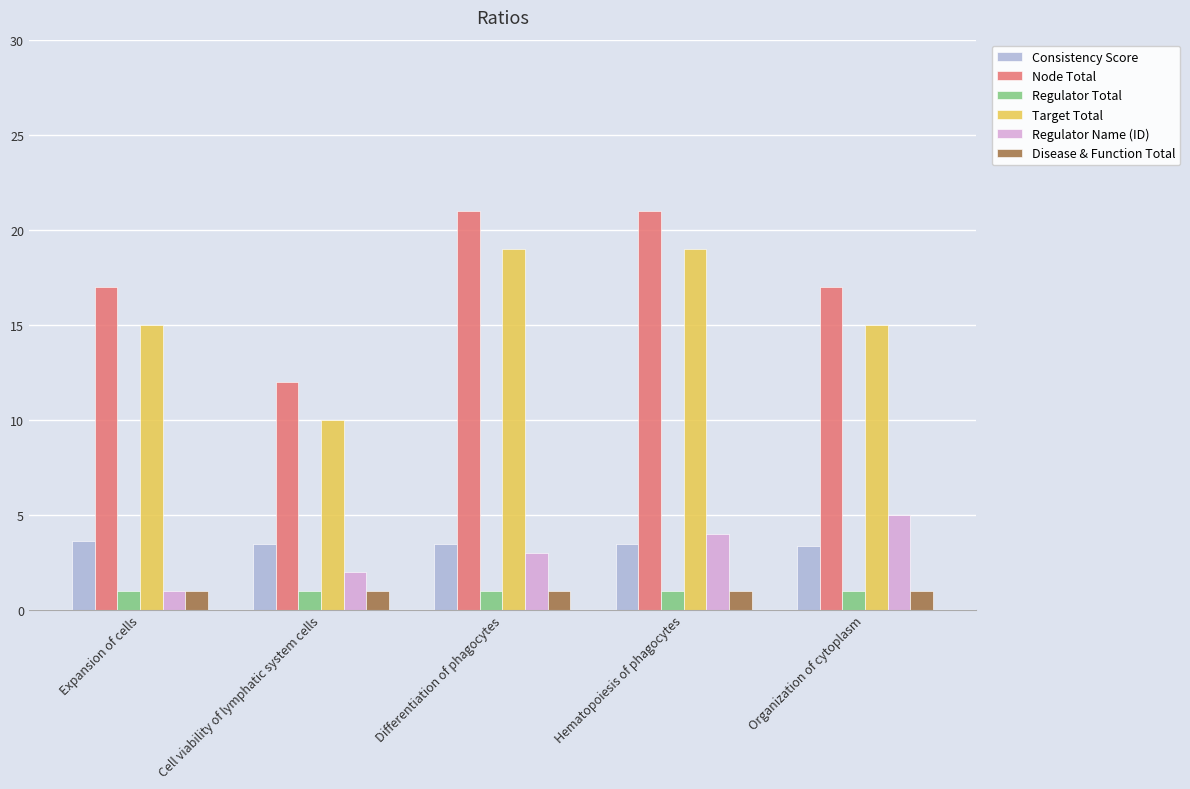

Which series has the largest total across all categories?

Node Total